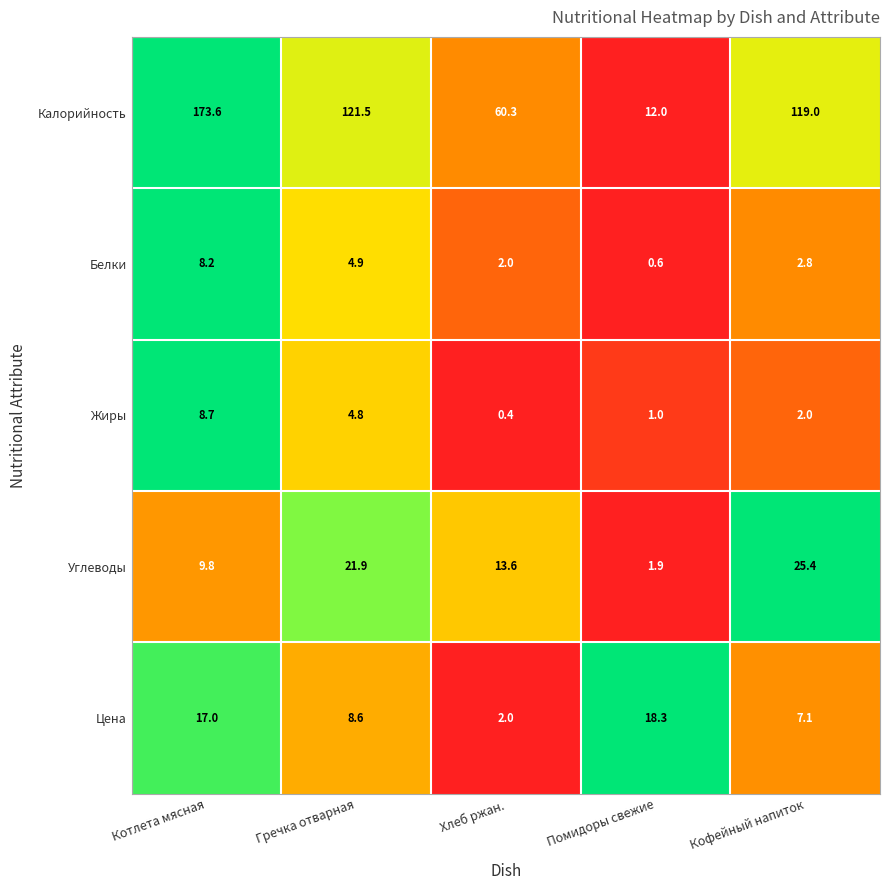

True or false: Цена has a value of 2.0 at Хлеб ржан..

True